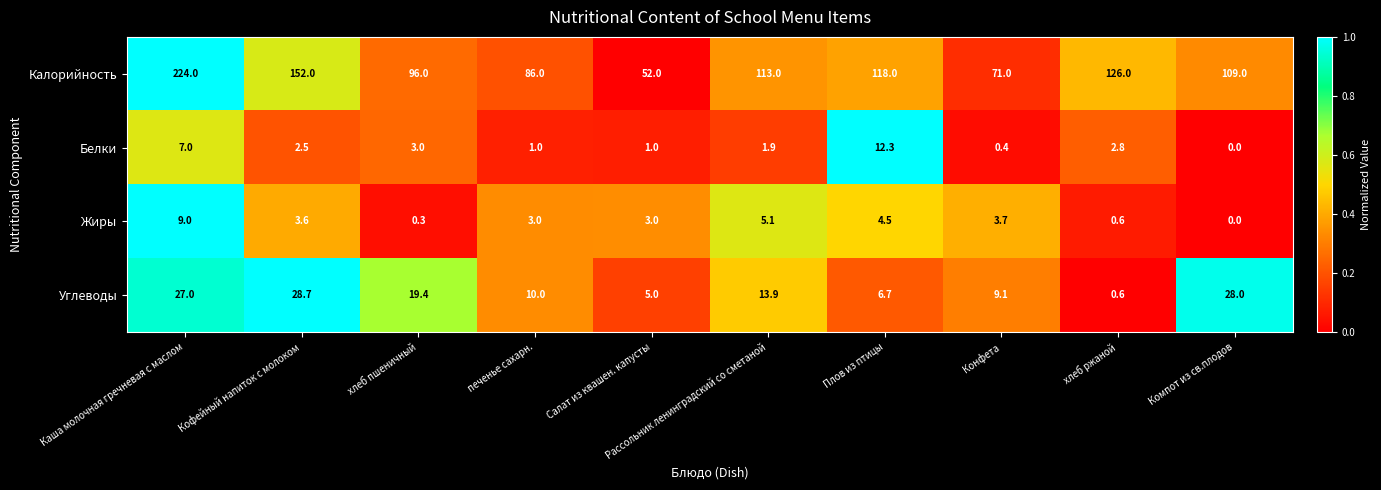

Which series has the largest total across all categories?

Калорийность